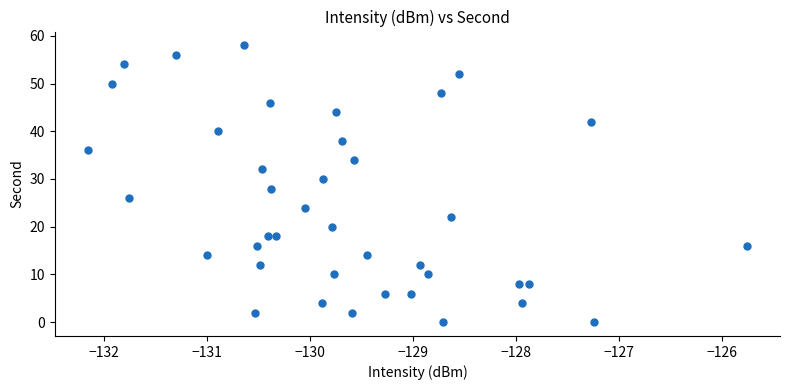

Count the number of points in this scatter plot.

40